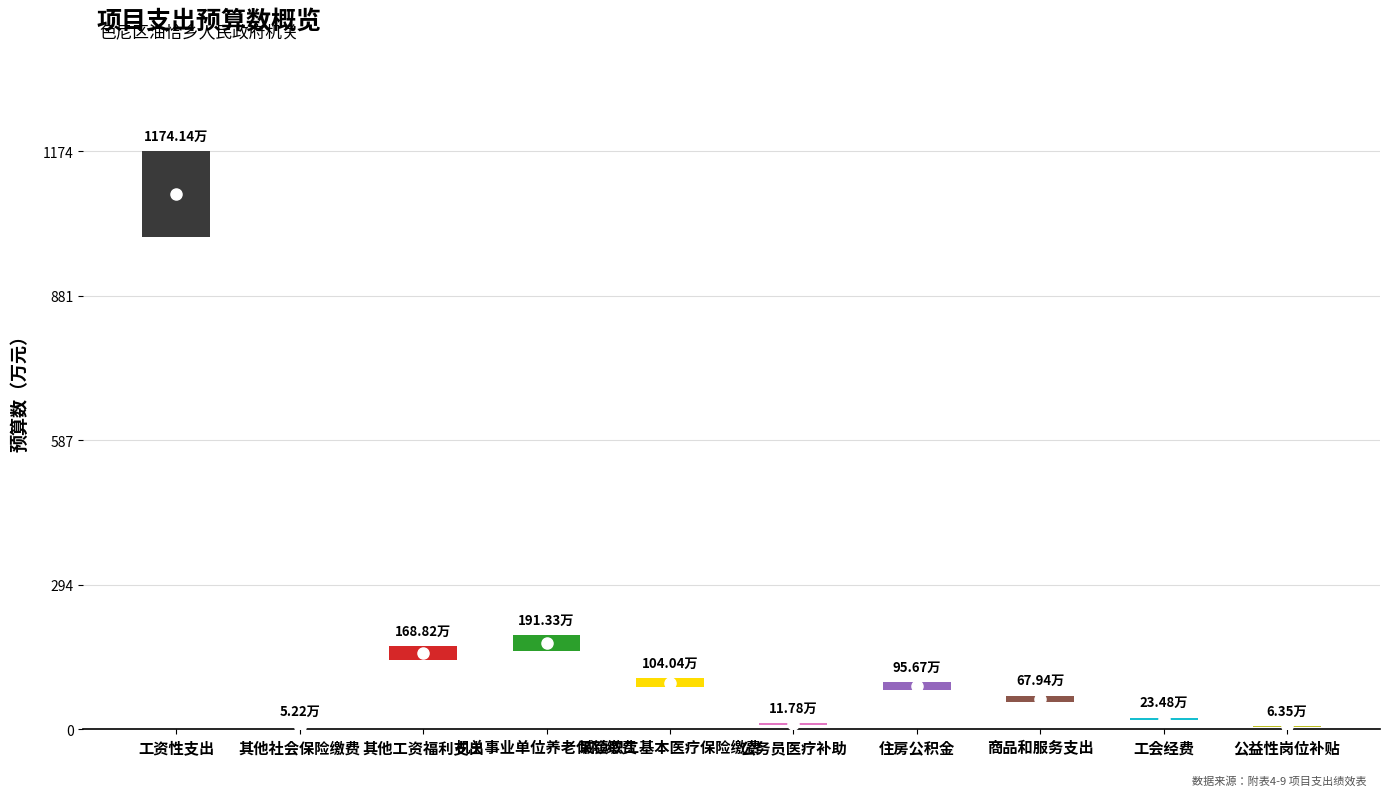

Which has a higher value, 城镇职工基本医疗保险缴费 or 工会经费?

城镇职工基本医疗保险缴费